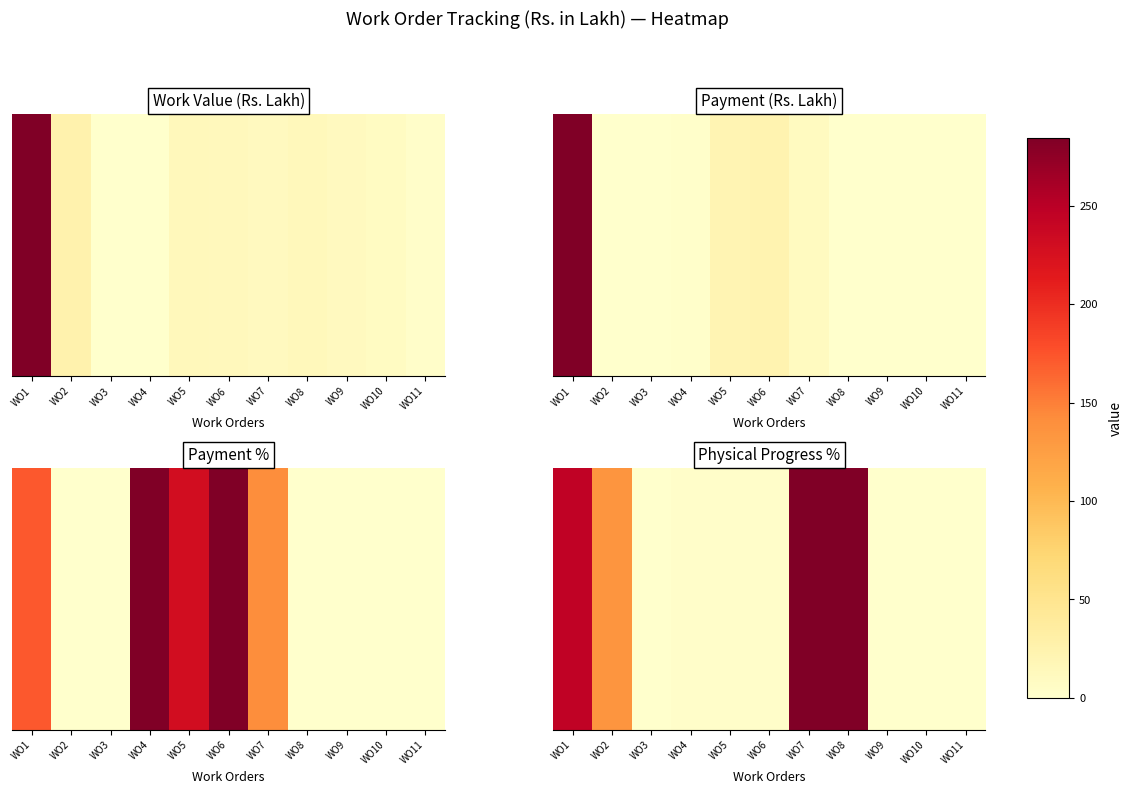

At which category does the chart reach its peak across all series?

WO7